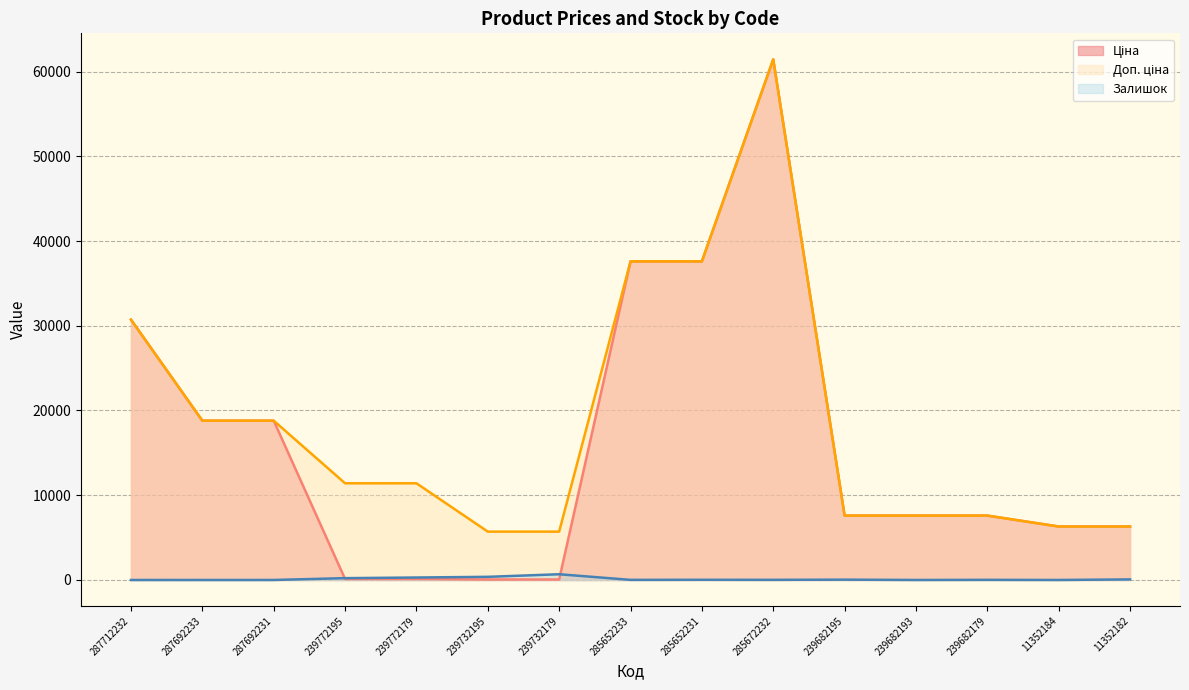

Which series has the largest total across all categories?

Доп. ціна